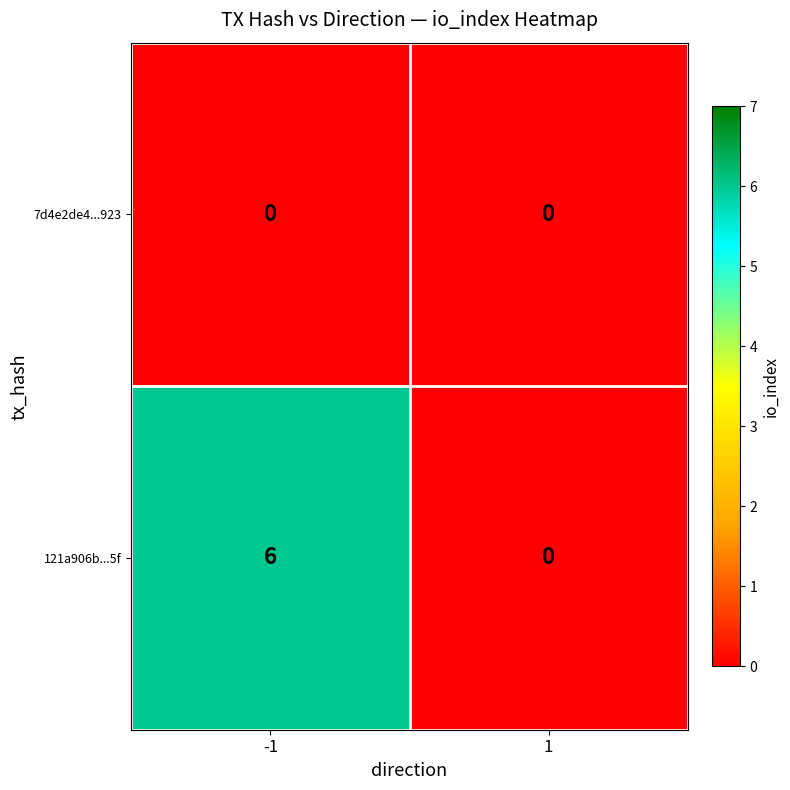

Reading left to right, transcribe all the data shown in this chart.

7d4e2de4...923: -1=0	1=0
121a906b...5f: -1=6	1=0